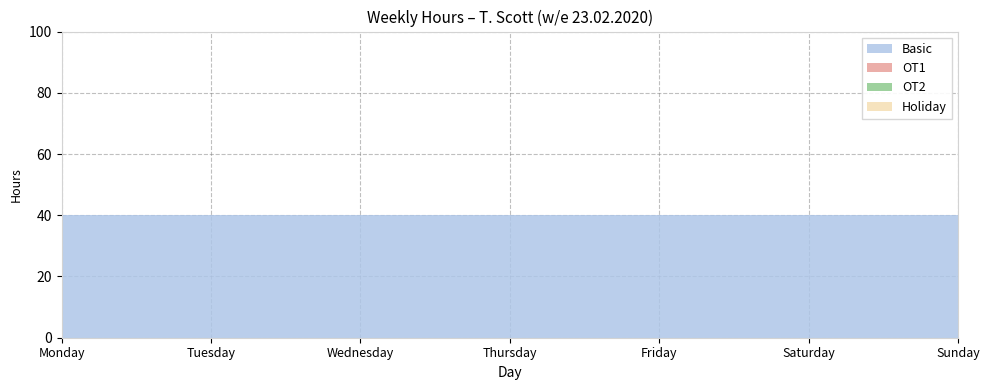

At which label does OT2 reach its peak?

Monday